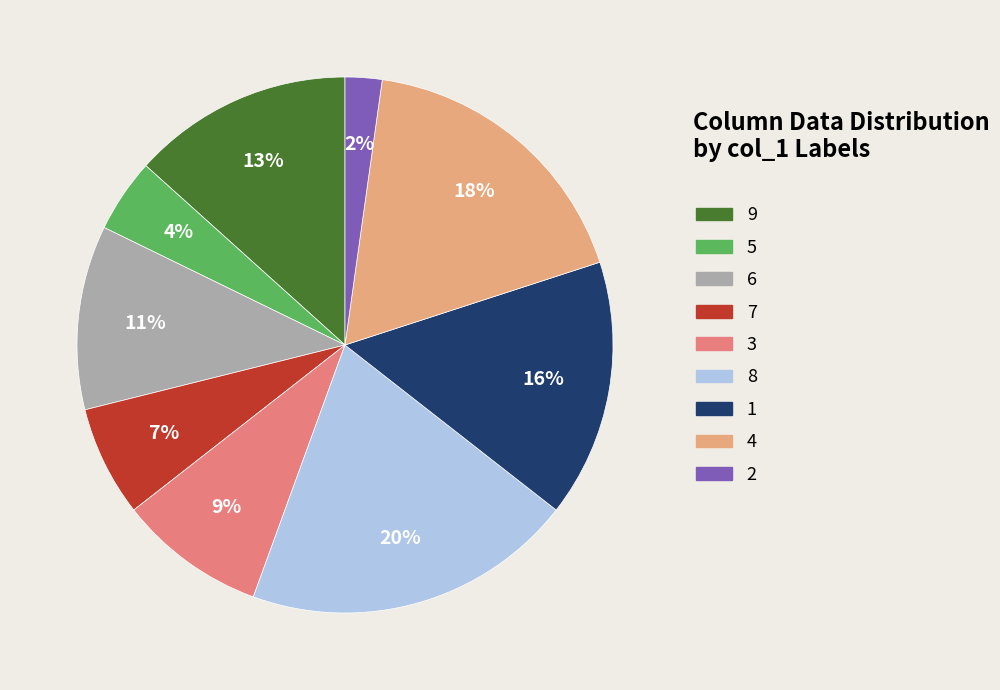

Combined, do 4 and 5 account for over 50%?

No